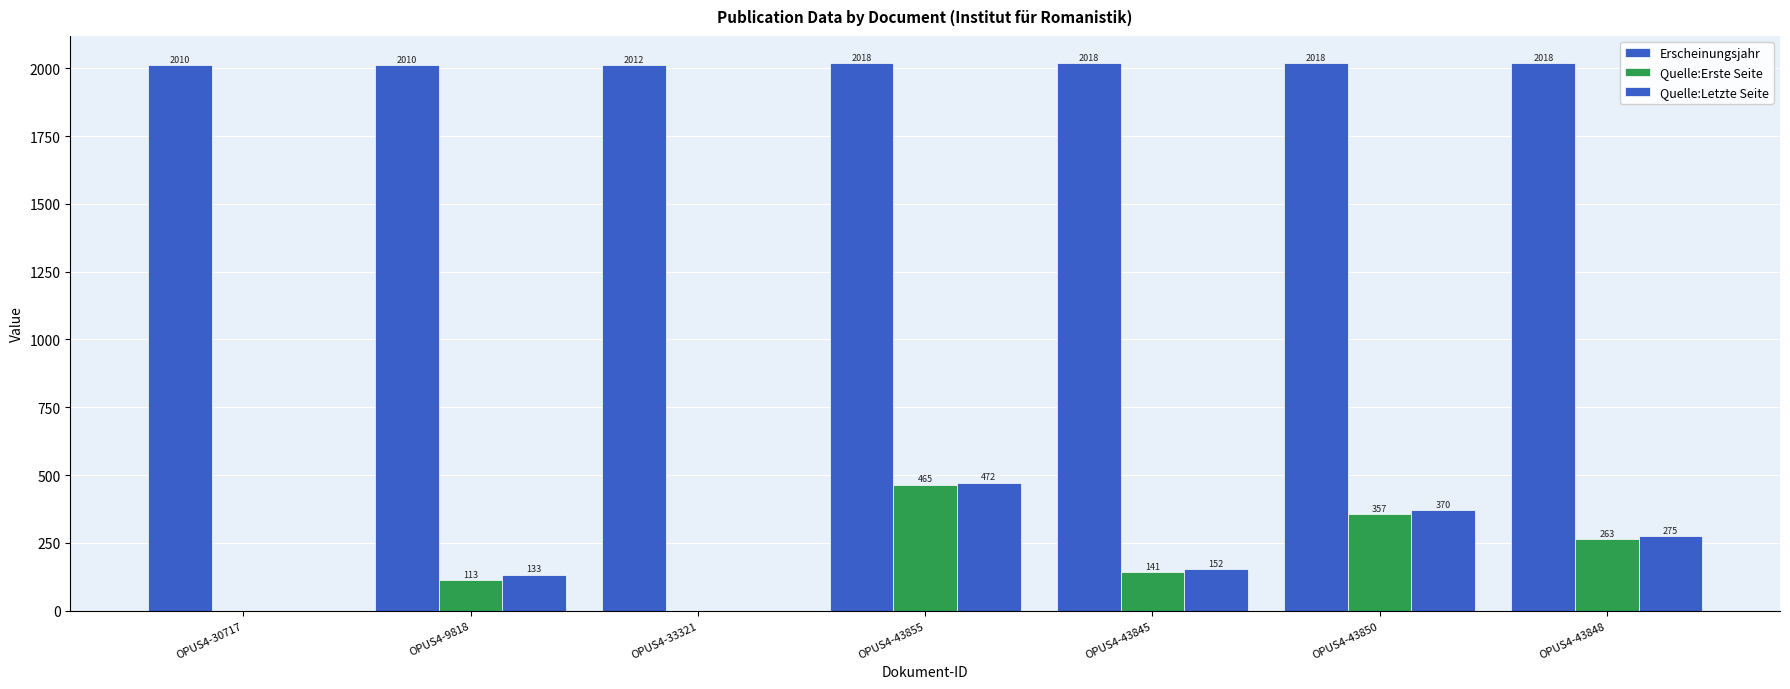

What is the spread (max minus min) of values at OPUS4-33321?

2012